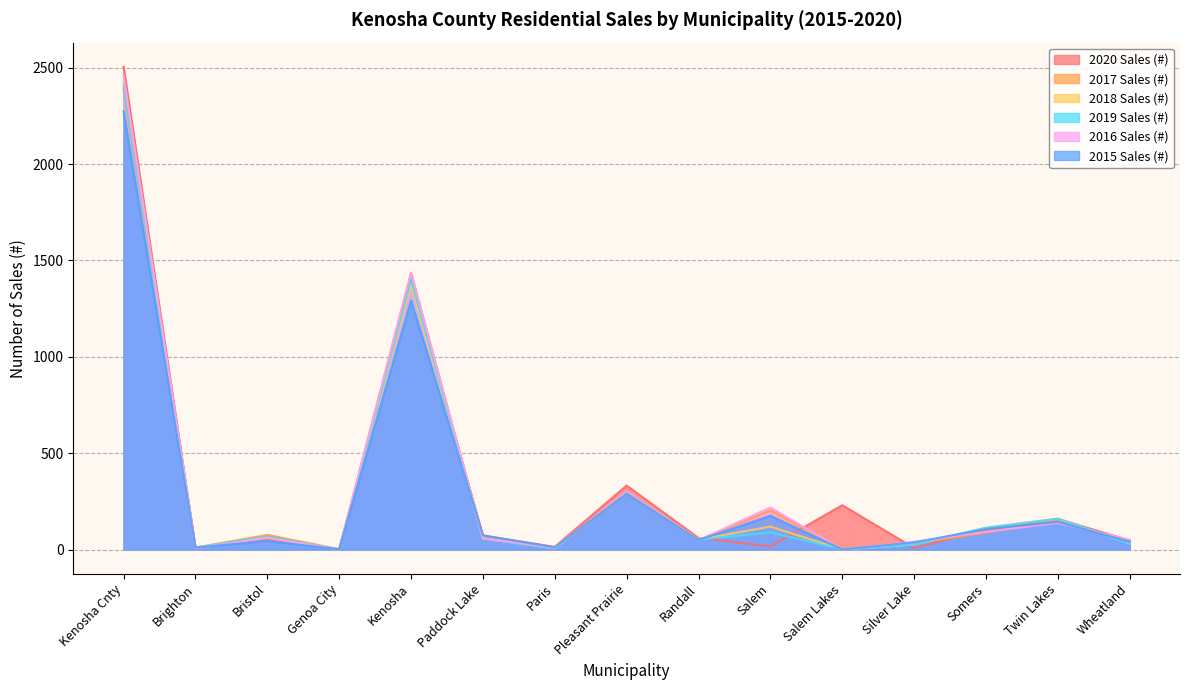

What is the sum of the 2015 Sales (#) values at Bristol and Wheatland?

84